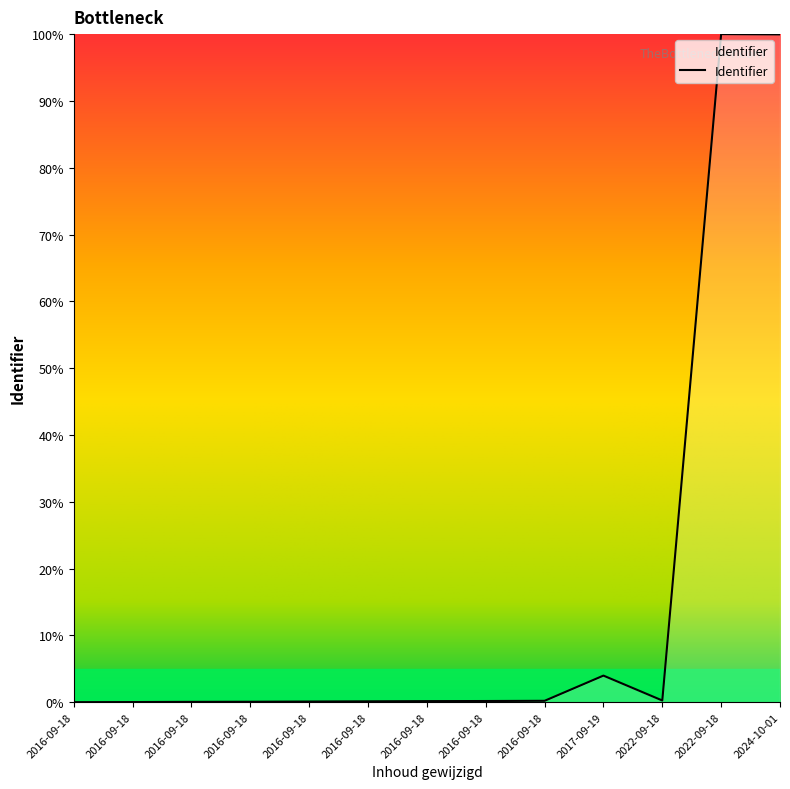

What is the sum of the values at 2016-09-18 and 2016-09-18?

0.2